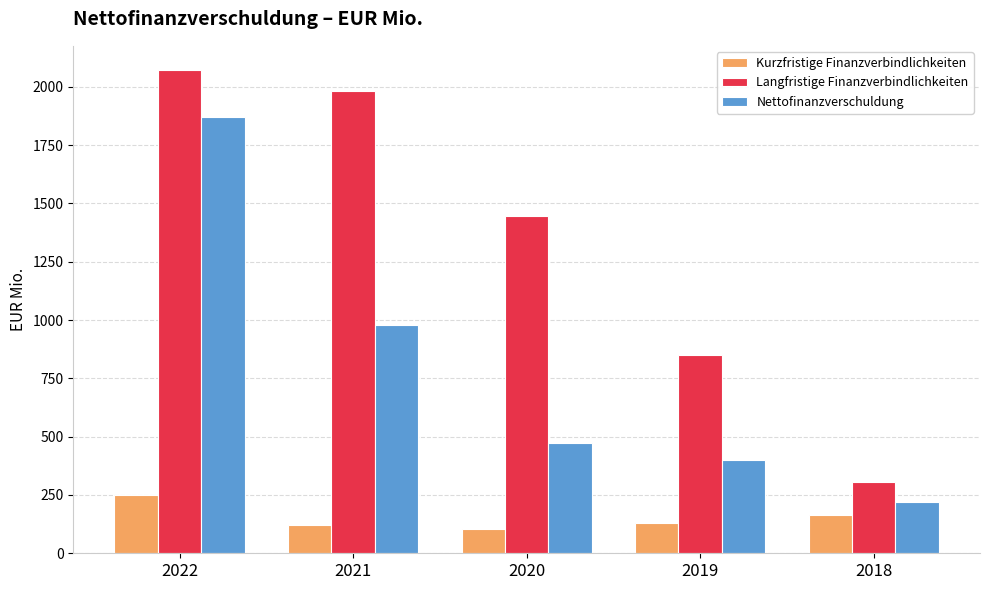

List the series in order of their peak value, highest first.

Langfristige Finanzverbindlichkeiten, Nettofinanzverschuldung, Kurzfristige Finanzverbindlichkeiten